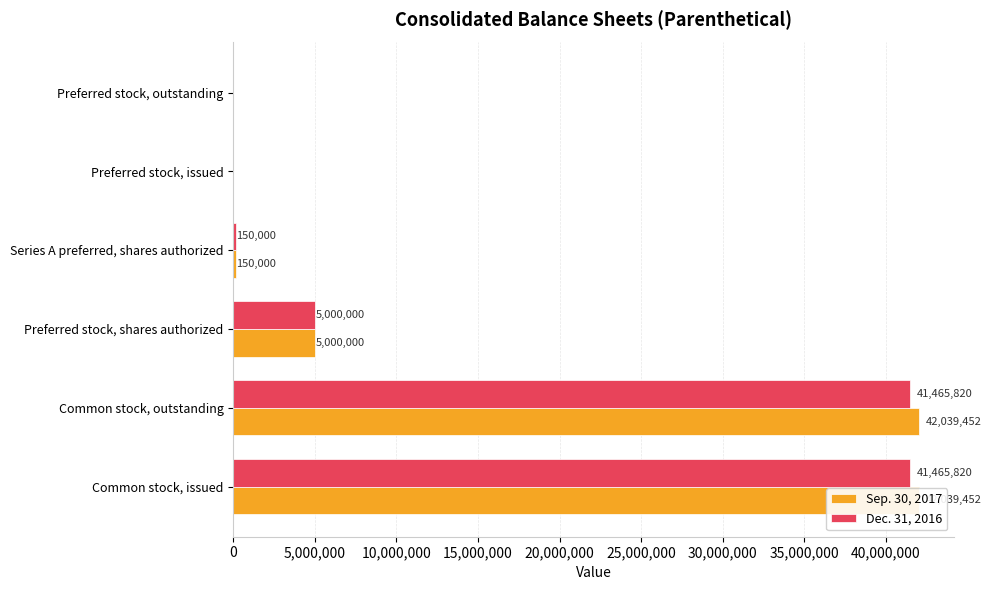

Reading left to right, extract all data points from this chart.

Sep. 30, 2017: 42039452	42039452	5000000	150000	0	0
Dec. 31, 2016: 41465820	41465820	5000000	150000	0	0